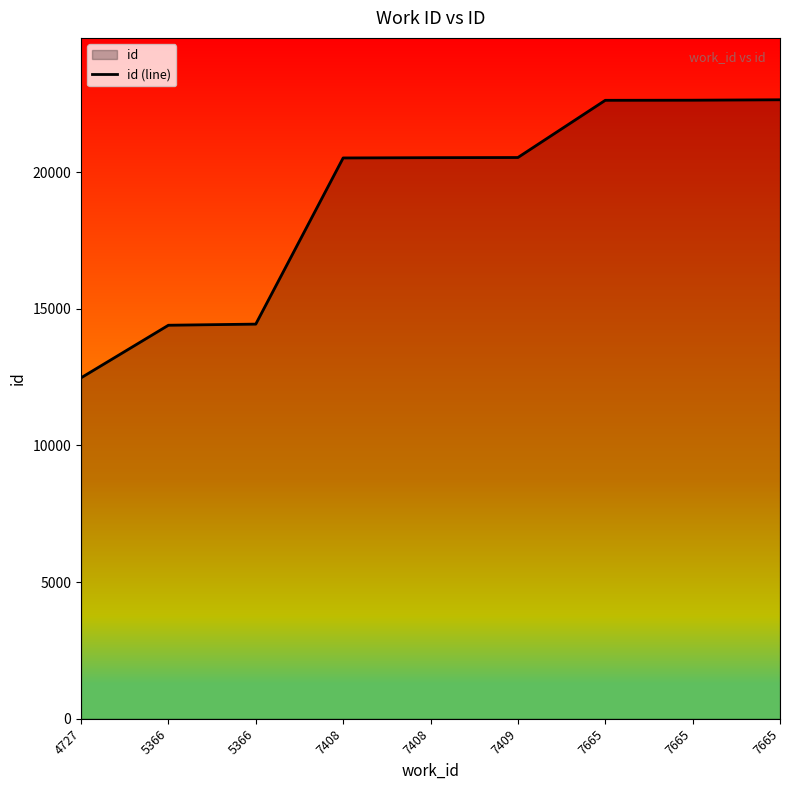

Between 7408 and 5366, which is larger?

7408